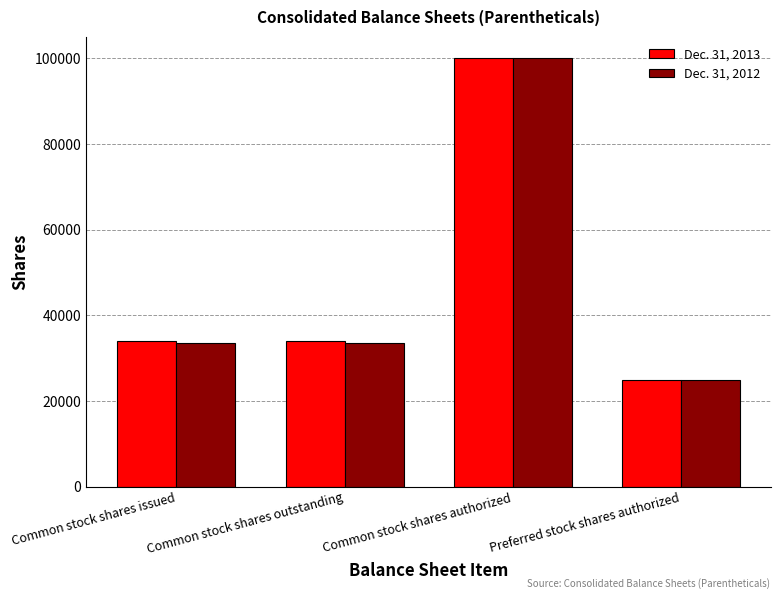

How many data points does each series have?

4